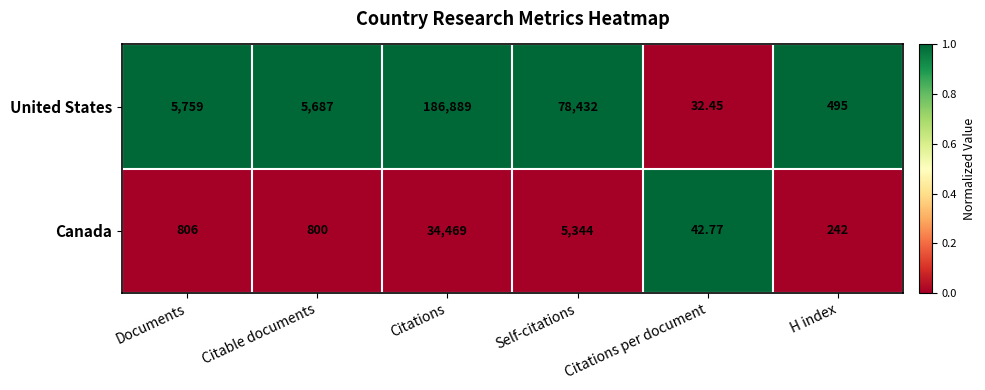

Which category has the highest value in the United States series?

Citations